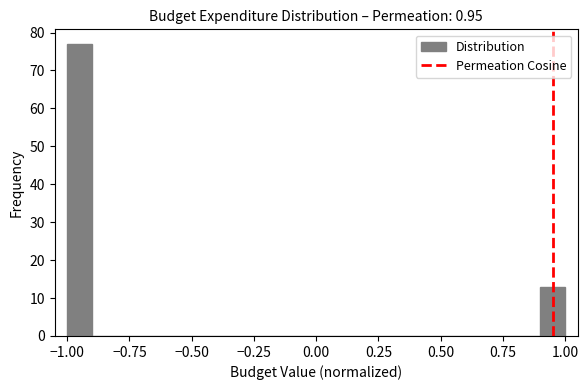

Read against the x-axis, roughly where is the centre of the tallest bar?

-0.95